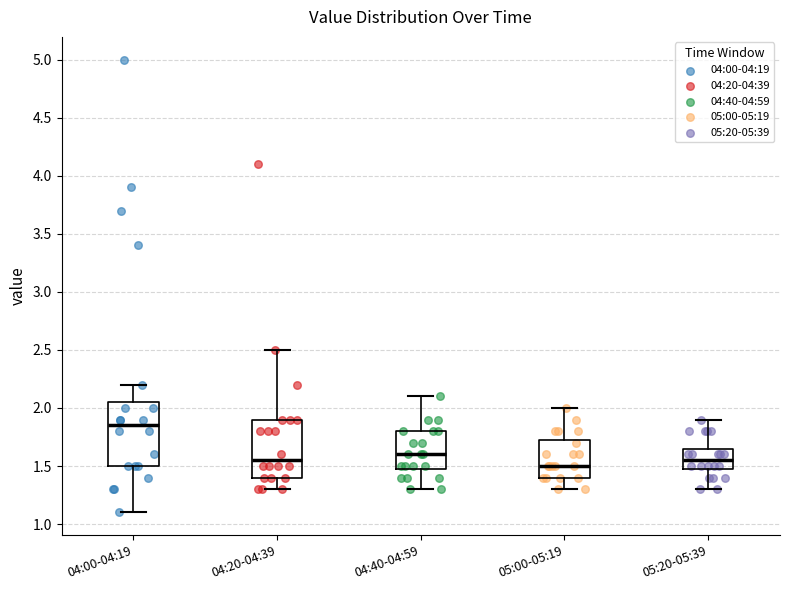

Reading left to right, read every box against the y-axis: the position of its median line, the range the box covers, and the ends of its whiskers. The values are not printed on the chart, so give them approximately, as read against the axis.

04:00-04:19: median 1.85, box 1.50 to 2.05, whiskers 1.10 to 2.20
04:20-04:39: median 1.55, box 1.40 to 1.90, whiskers 1.30 to 2.50
04:40-04:59: median 1.60, box 1.50 to 1.80, whiskers 1.30 to 2.10
05:00-05:19: median 1.50, box 1.40 to 1.75, whiskers 1.30 to 2.00
05:20-05:39: median 1.55, box 1.50 to 1.65, whiskers 1.30 to 1.90